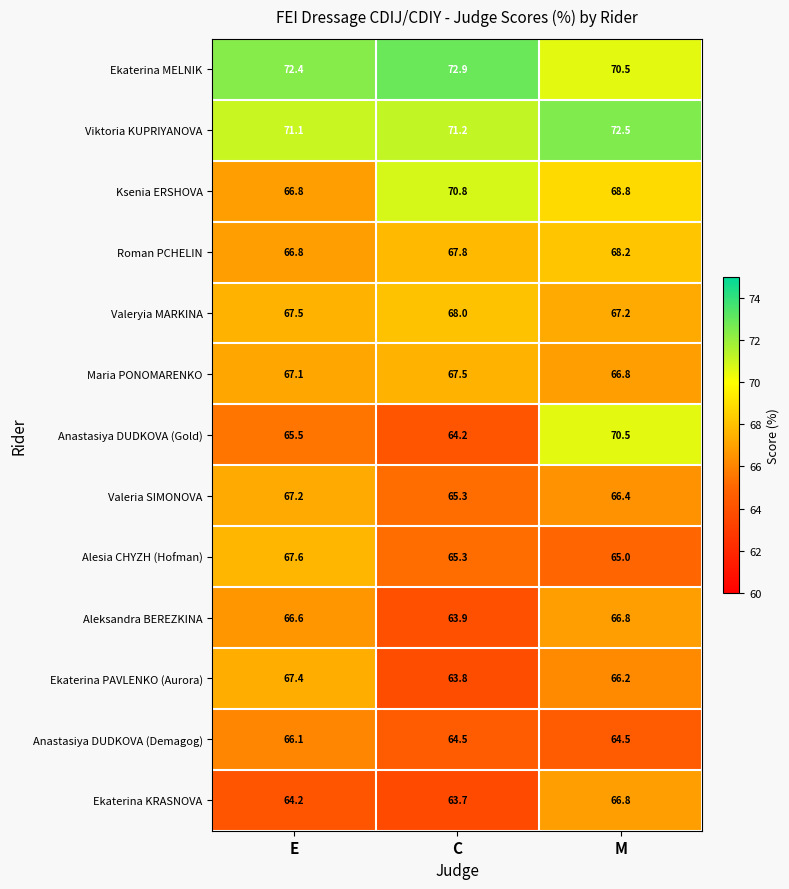

True or false: Valeryia MARKINA has a value of 68.0 at C.

True